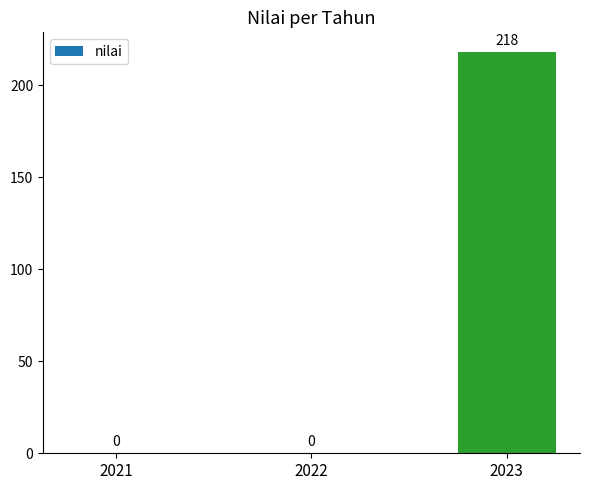

What is the difference between the values at 2023 and 2021?

218